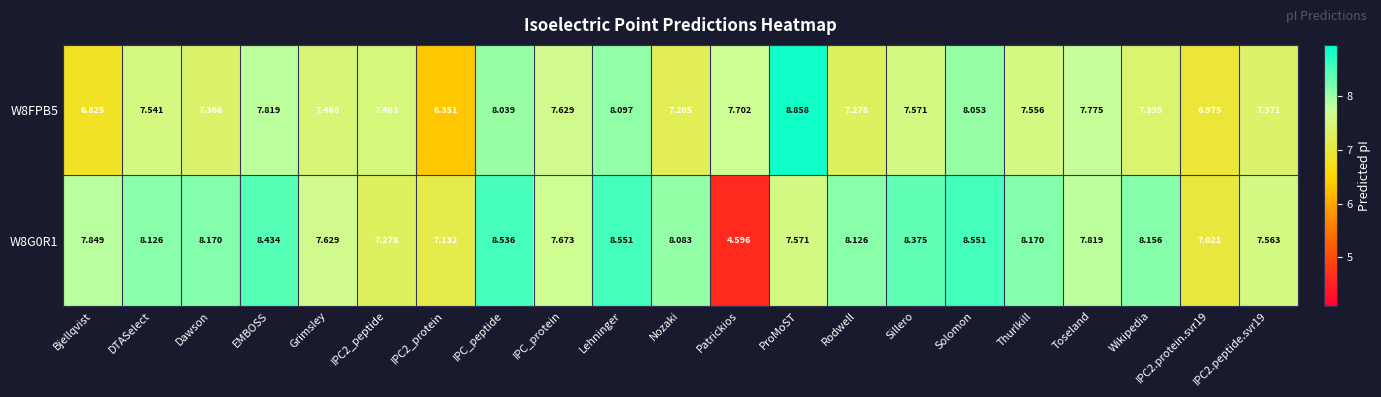

Which category has the lowest value across all series?

Patrickios